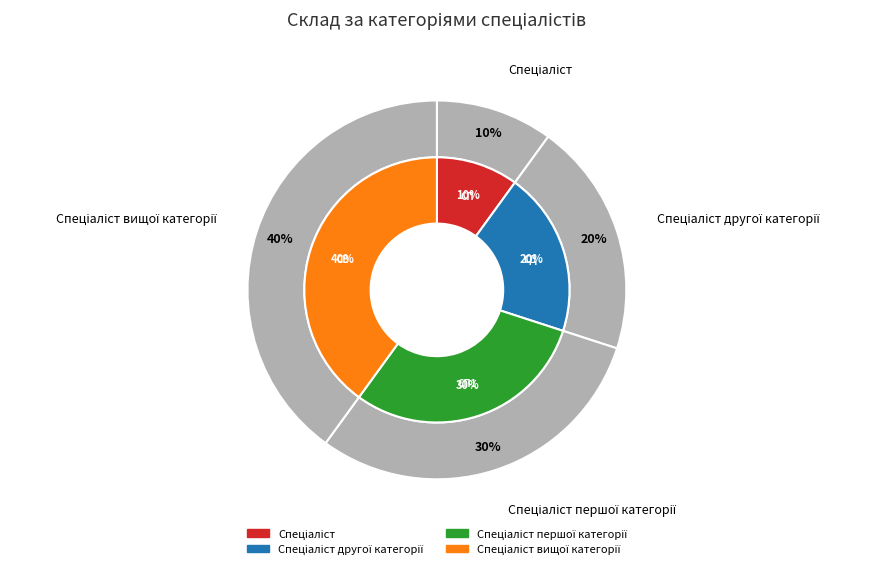

Count the number of slices in the pie.

4